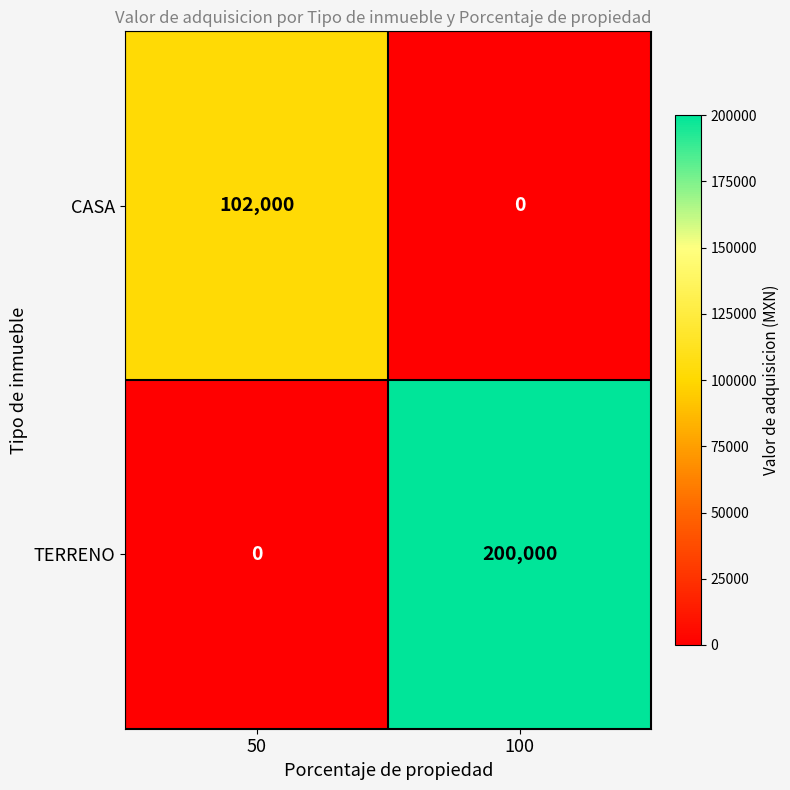

Which label corresponds to the largest value in the chart?

100